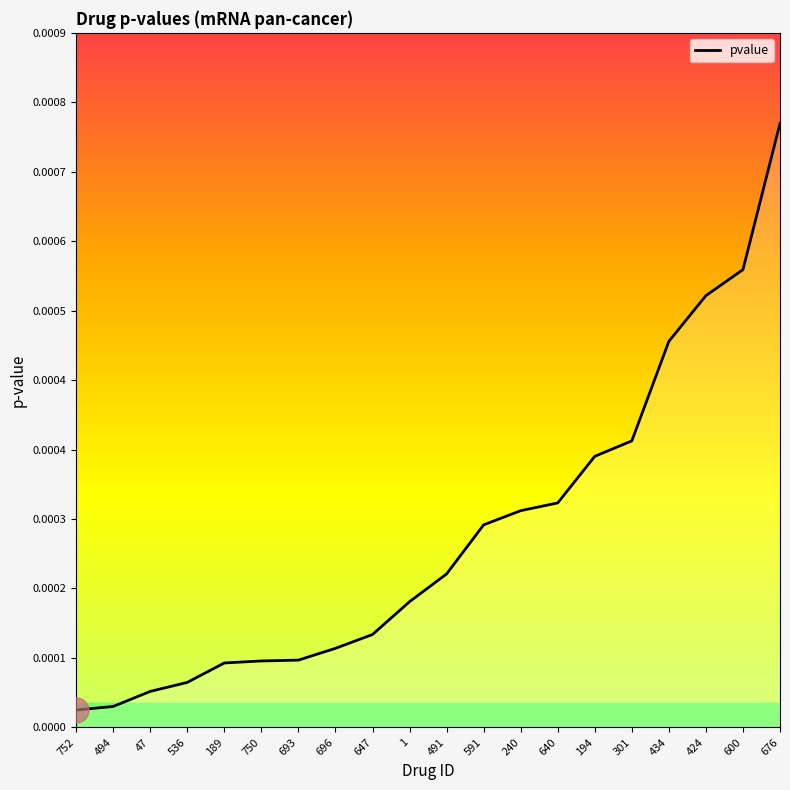

How many categories are shown in the chart?

20